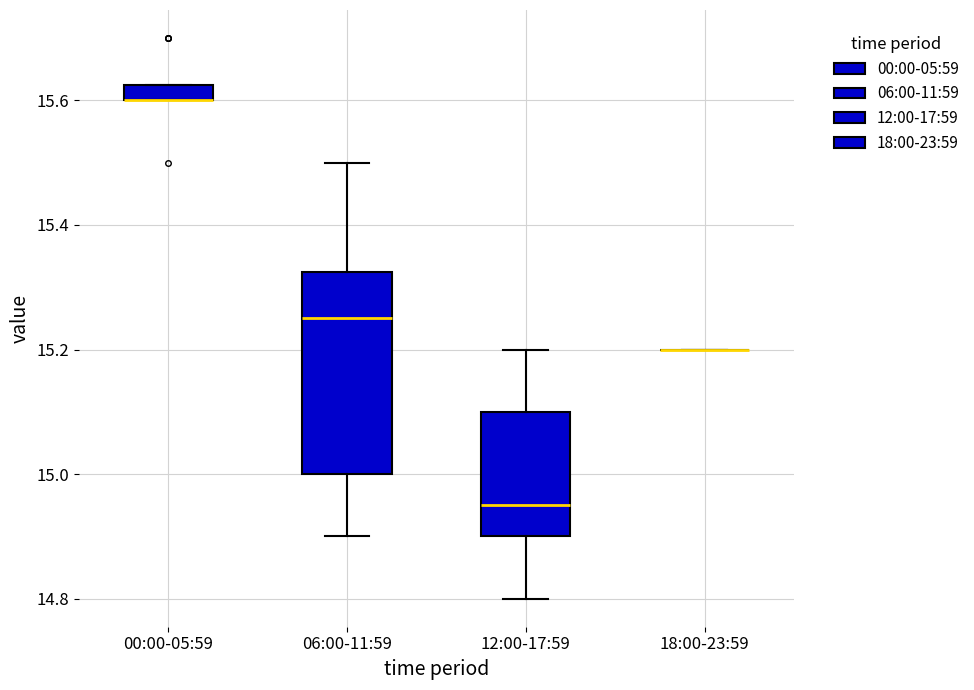

Which box is the tallest, from its lower edge to its upper edge?

06:00-11:59